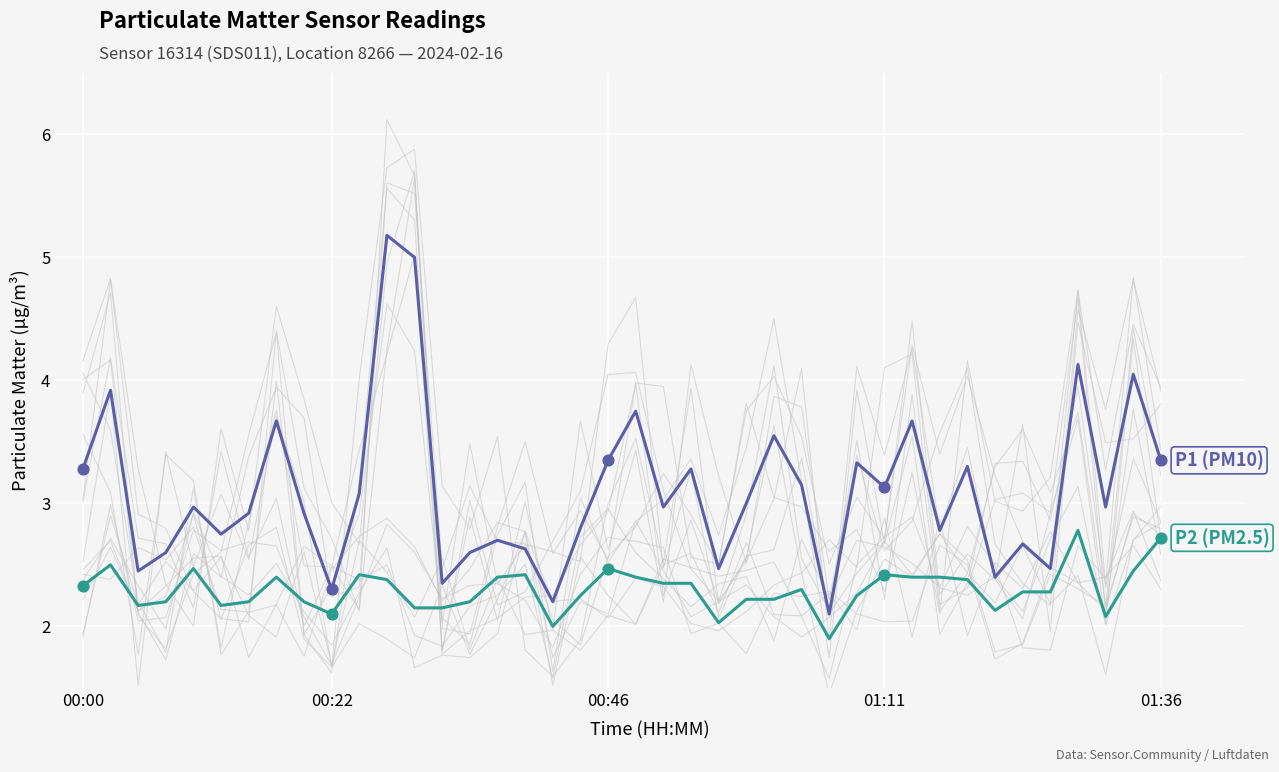

At how many categories does at least one series exceed 2?

40